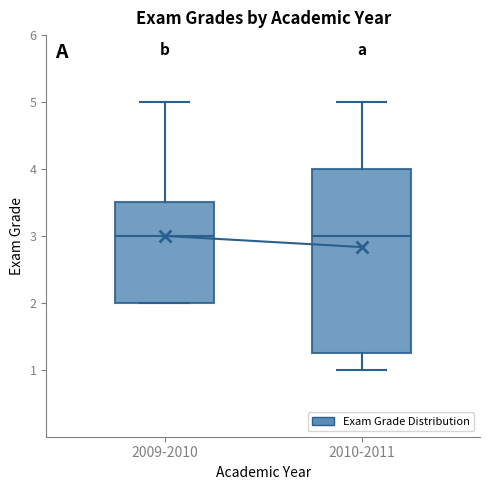

Reading left to right, transcribe this box plot: for each box, give where its median line is, the range the box spans, and where its two whiskers end, as read against the y-axis. The values are not printed on the chart, so give them approximately, as read against the axis.

2009-2010: median 3.0, box 2.0 to 3.5, whiskers 2.0 to 5.0
2010-2011: median 3.0, box 1.3 to 4.0, whiskers 1.0 to 5.0